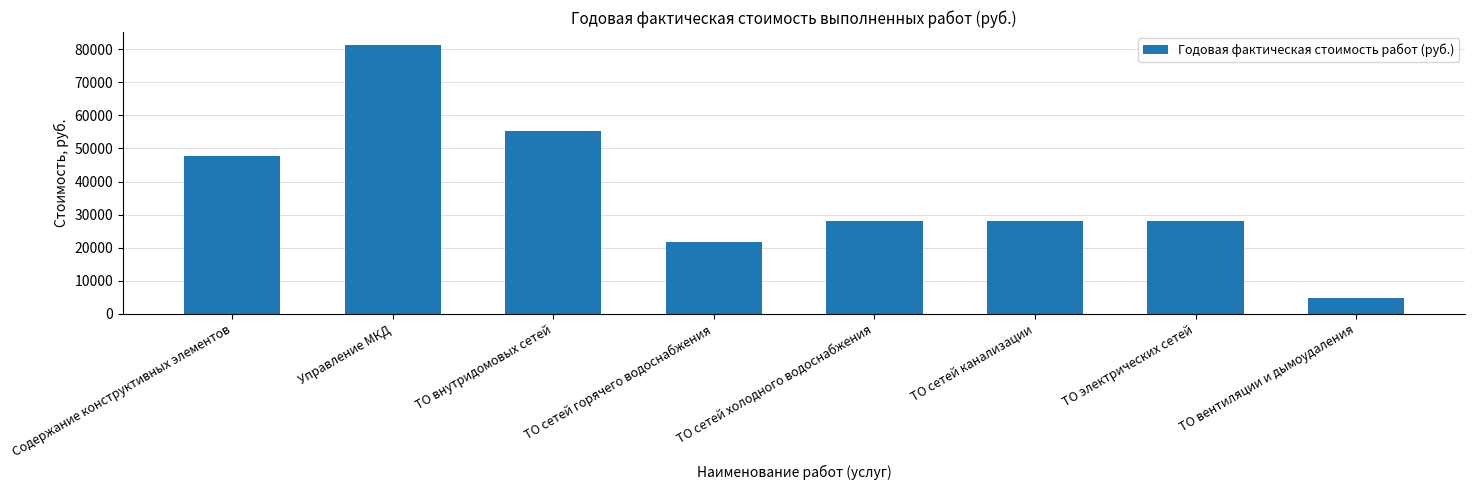

Reading left to right, list all the values displayed in this chart.

47734.1	81172.2	55245.5	21565.2	28107.4	28107.4	28107.4	4846.1